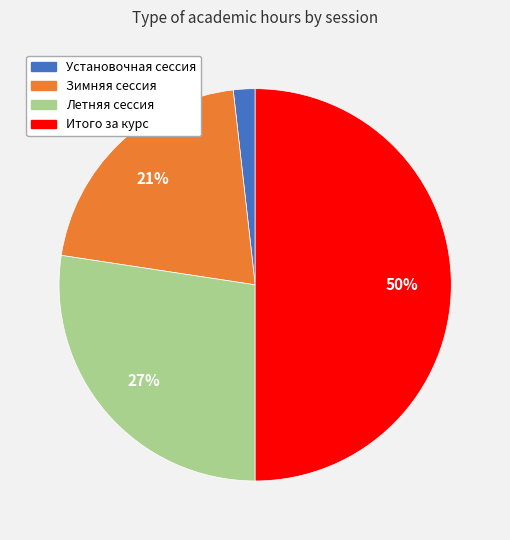

Which has a higher value, Установочная сессия or Итого за курс?

Итого за курс